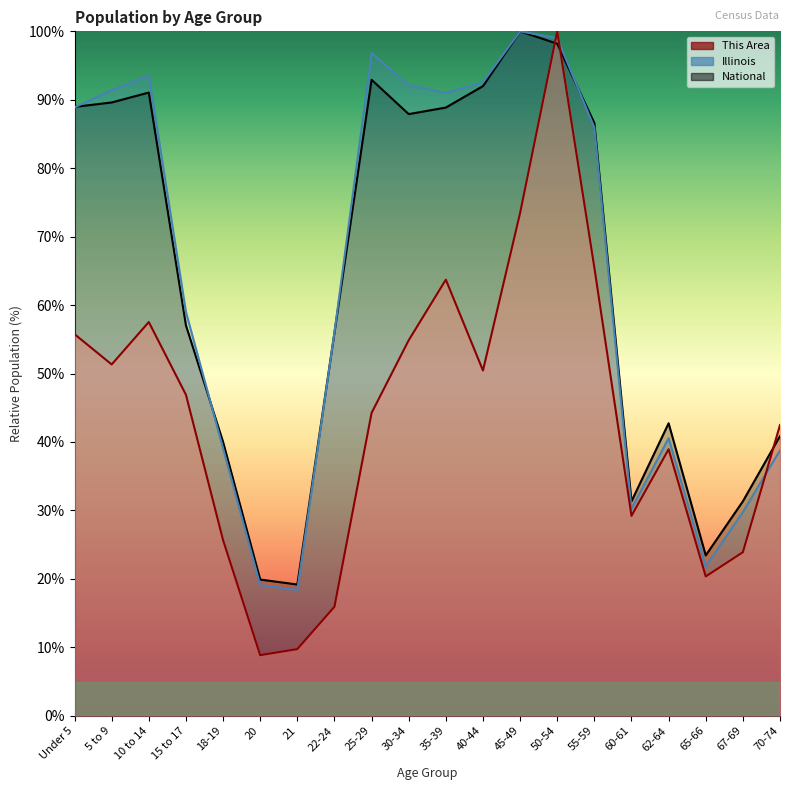

The National series shows 24.4 at 15 to 17. True or false?

False